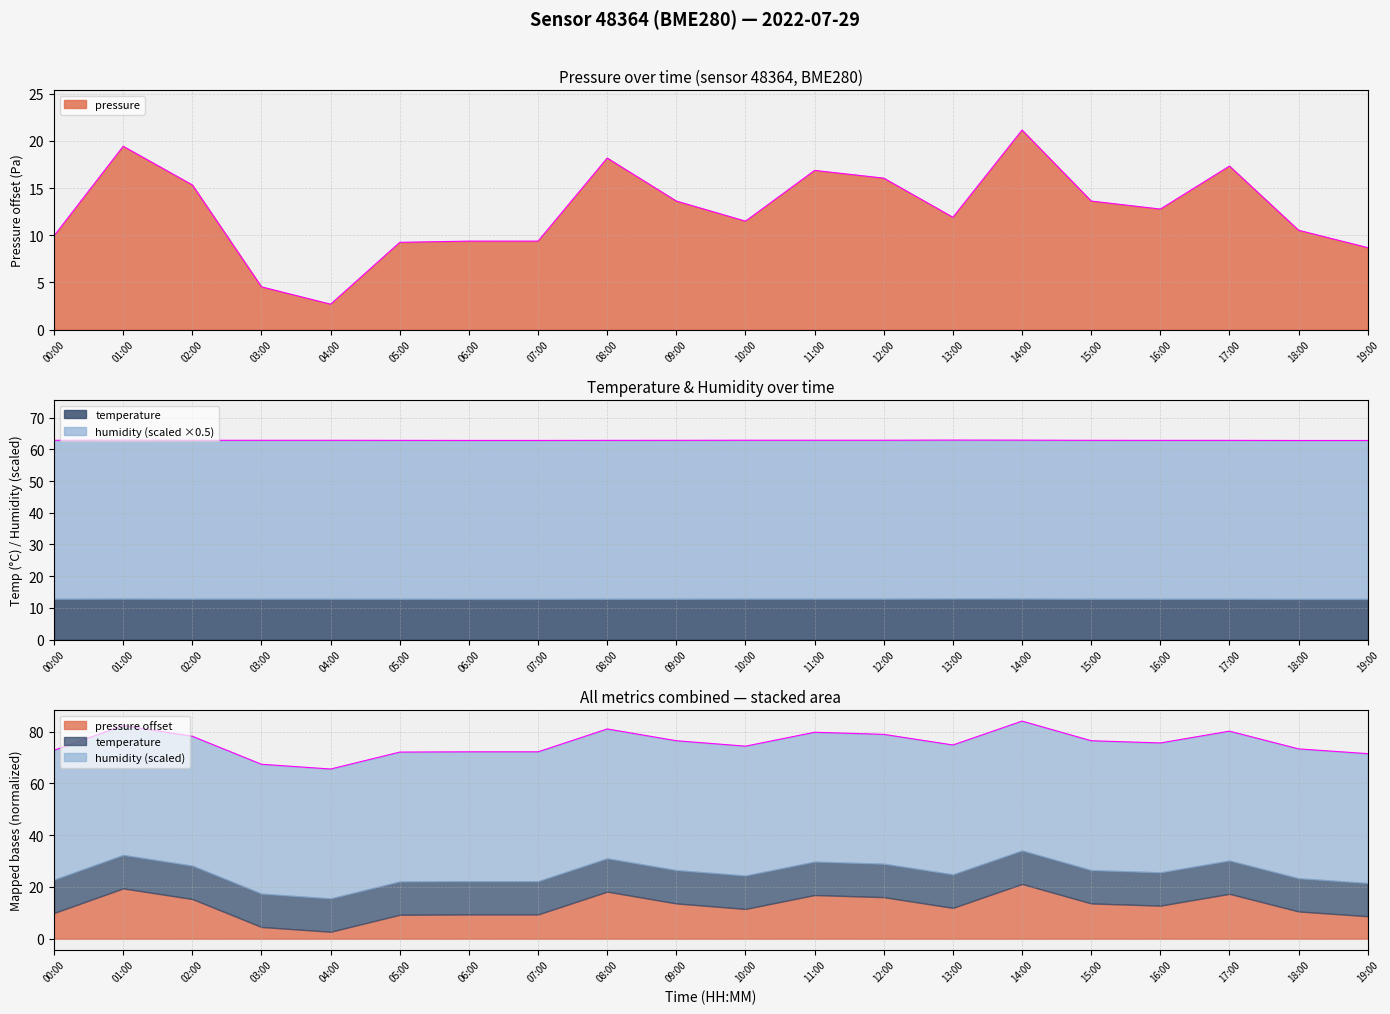

What is the difference between the highest and lowest values at 08:00?

44.7